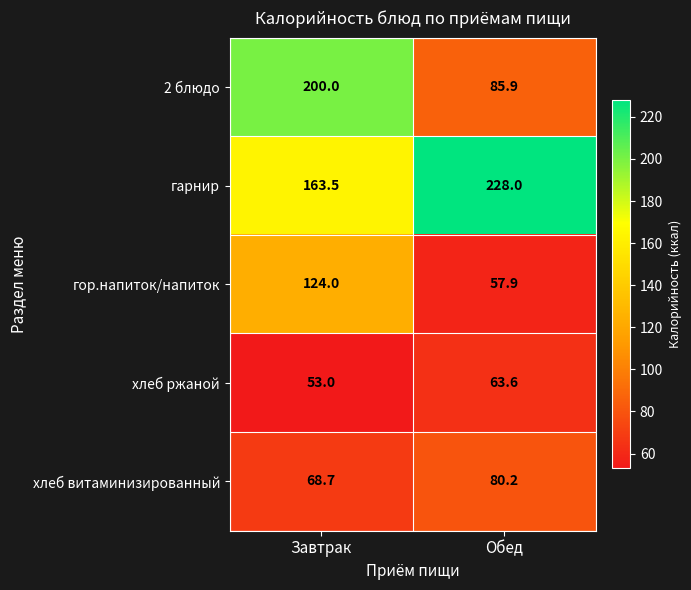

Rank the series at Завтрак from lowest to highest value.

хлеб ржаной, хлеб витаминизированный, гор.напиток/напиток, гарнир, 2 блюдо